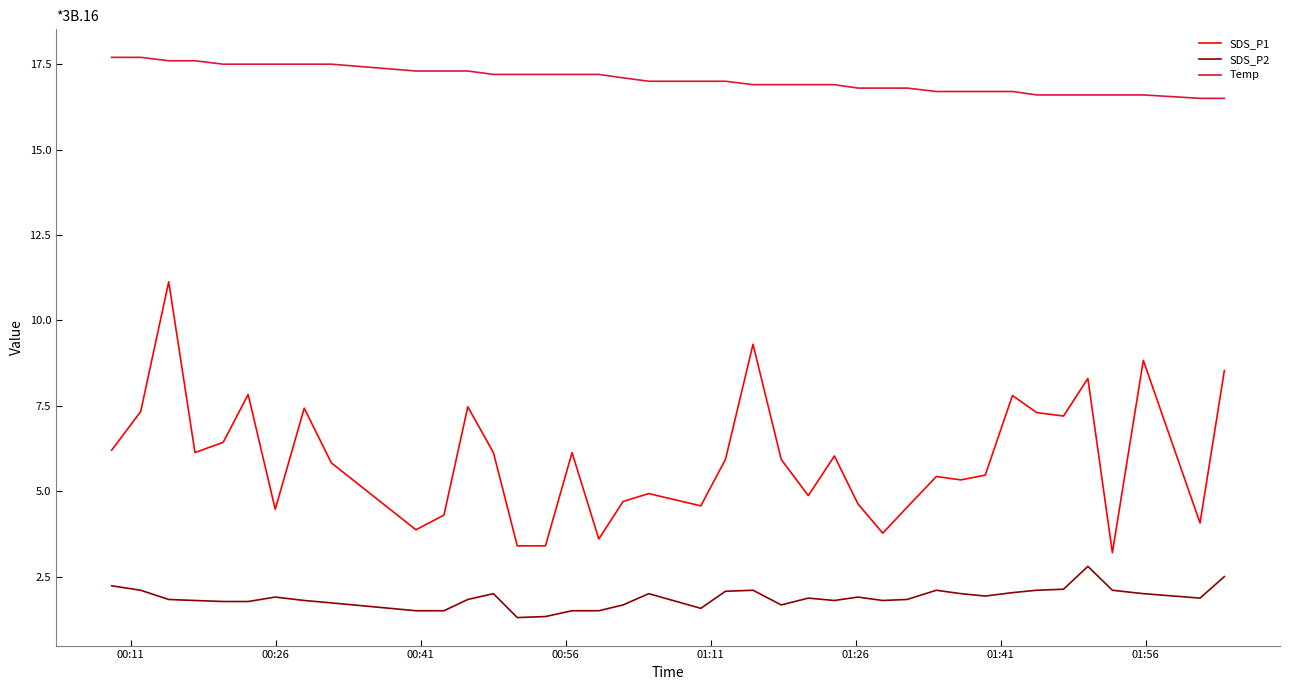

List the series in order of their overall mean, highest first.

Temp, SDS_P1, SDS_P2